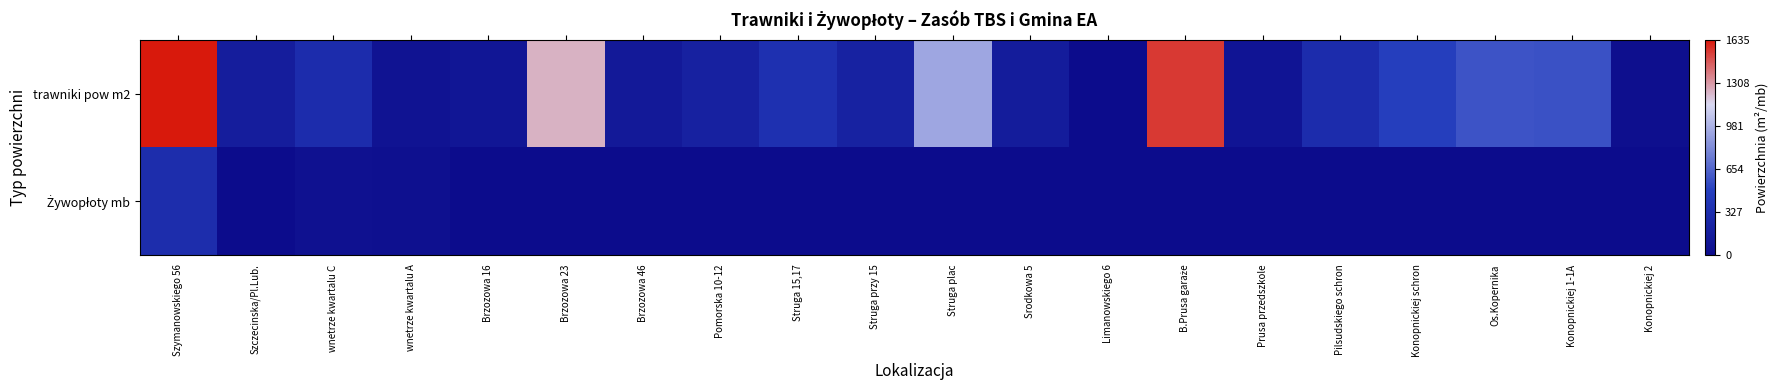

At how many categories does at least one series exceed 0?

20